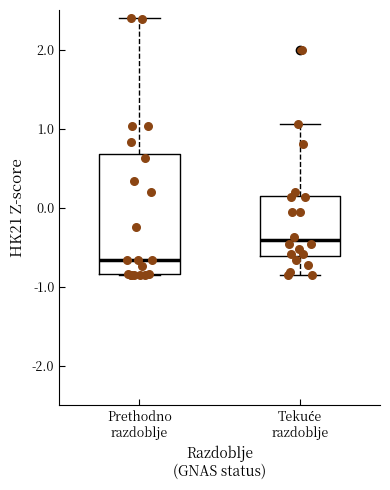

Which box is the tallest, from its lower edge to its upper edge?

Prethodno razdoblje